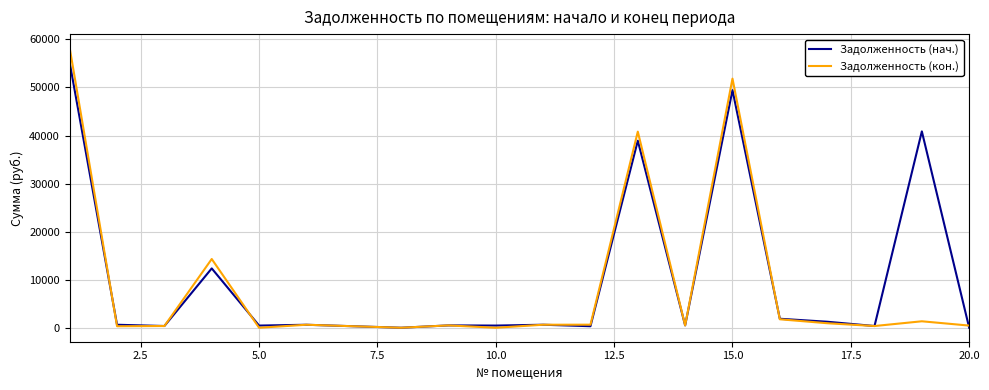

How many values in the Задолженность (нач.) series are below 620?

10